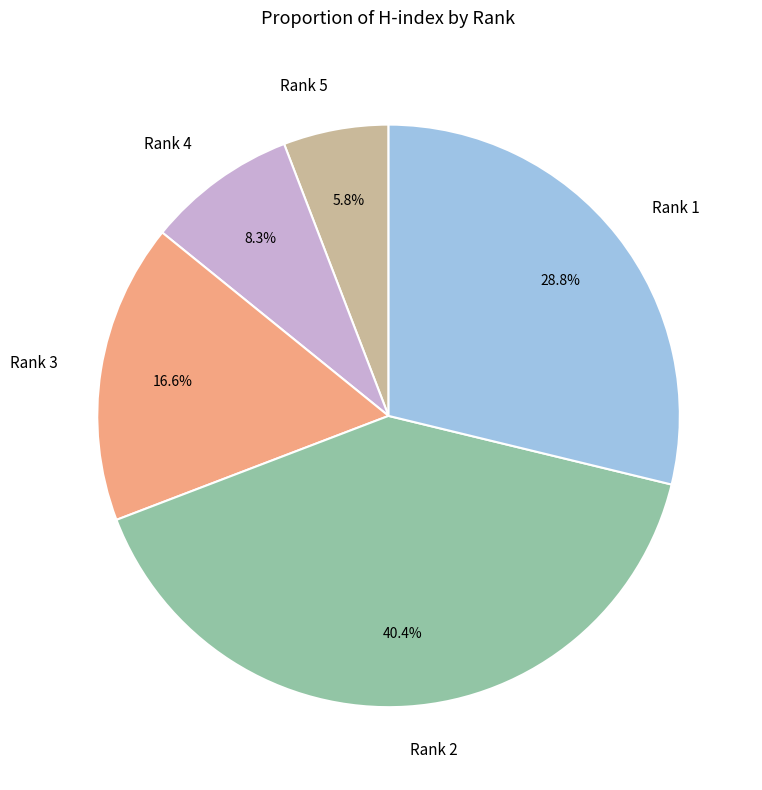

Which has a higher value, Rank 5 or Rank 4?

Rank 4